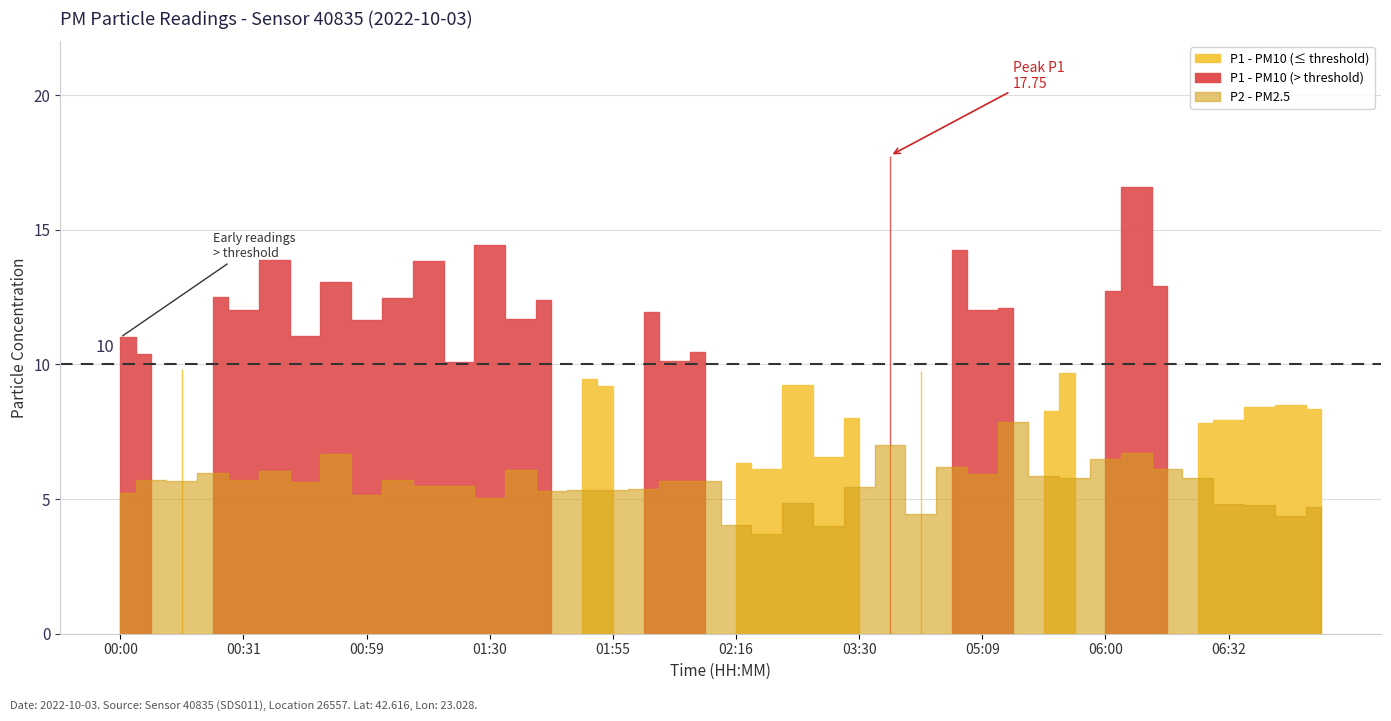

True or false: P2 and P1 intersect in this chart.

False